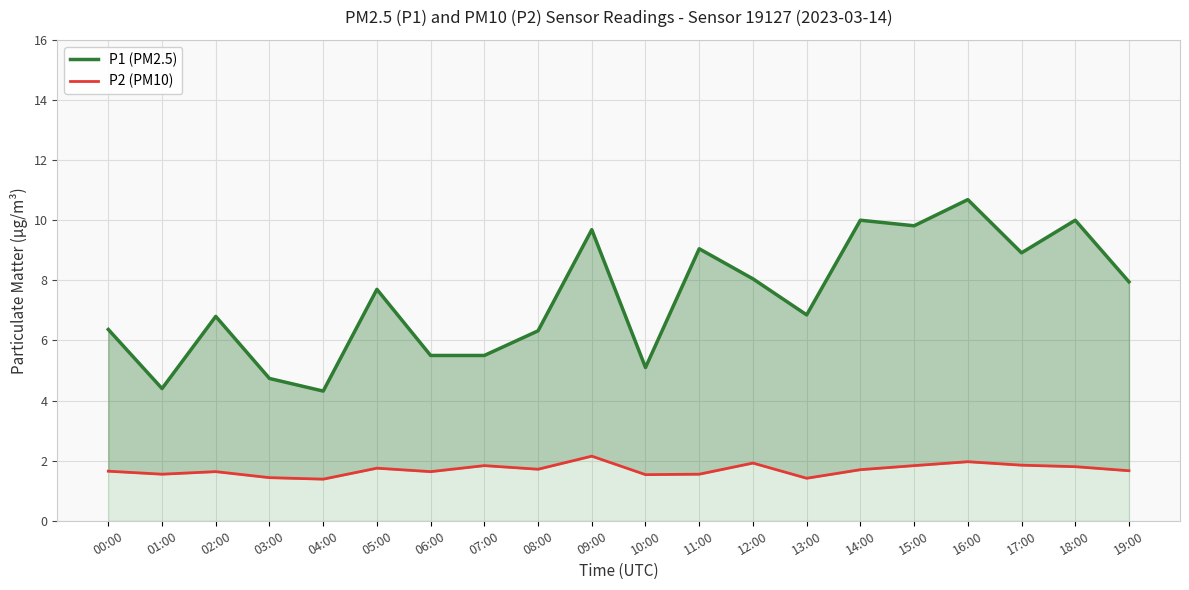

What is the difference between the P1 (PM2.5) values at 11:00 and 18:00?

0.9